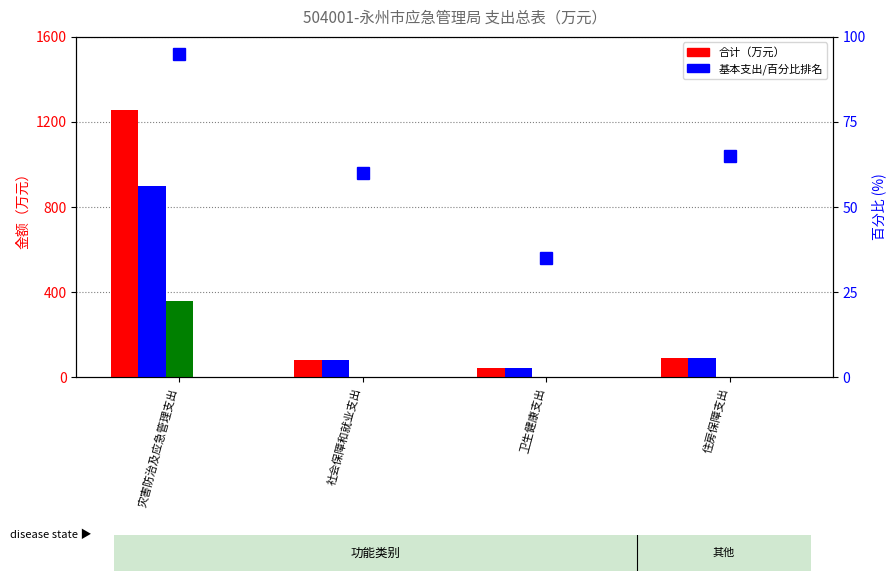

Which series has the widest spread of values?

合计